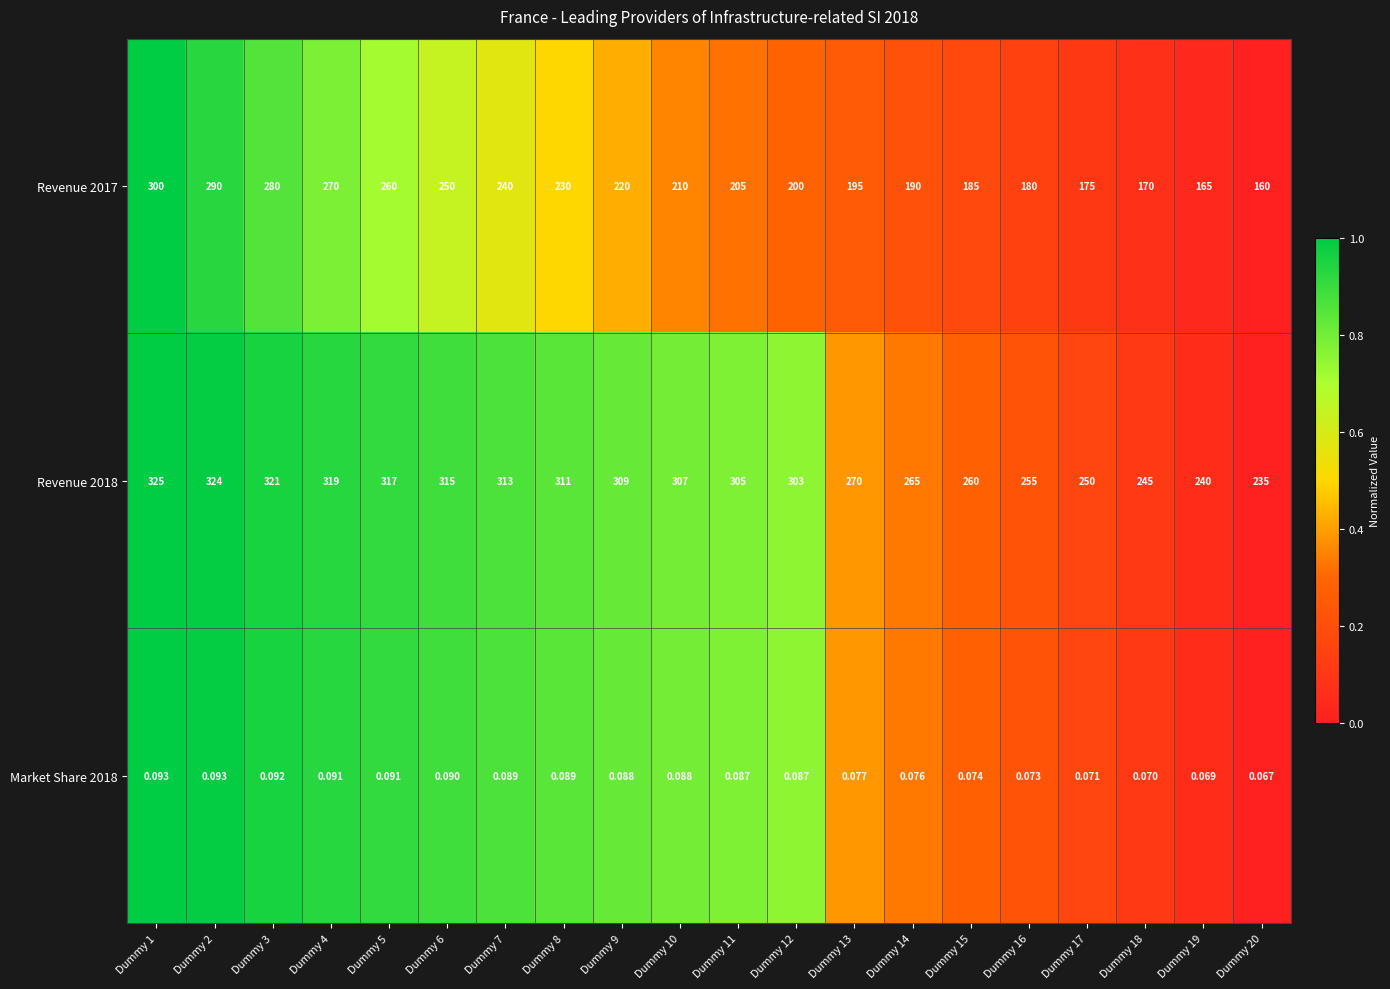

Is the value of Market Share 2018 at Dummy 20 greater than the value of Revenue 2017 at Dummy 9?

No